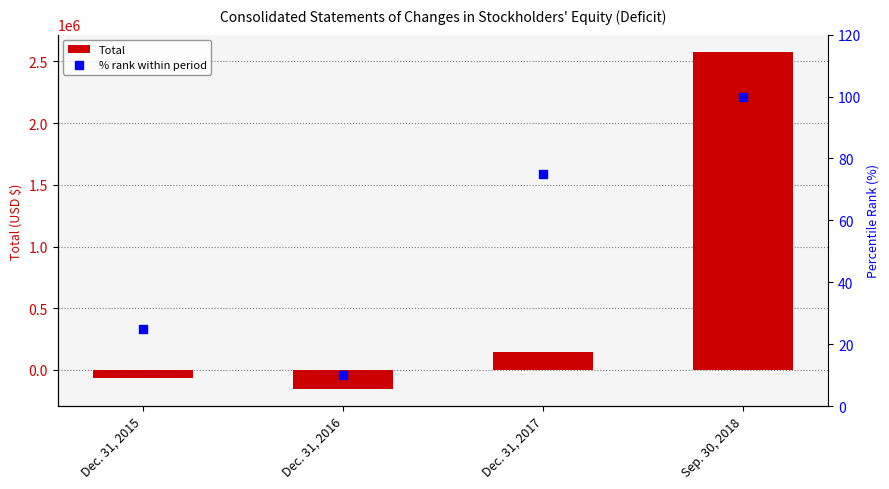

Which series has the widest spread of Y values?

Total